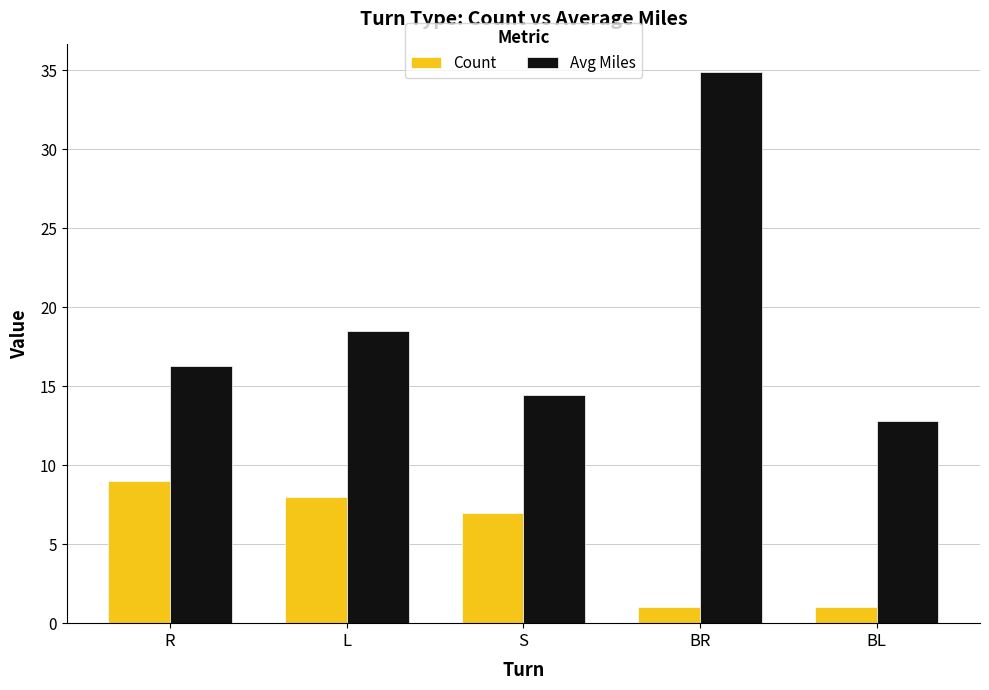

Is it true that Count equals 11.6 at S?

False